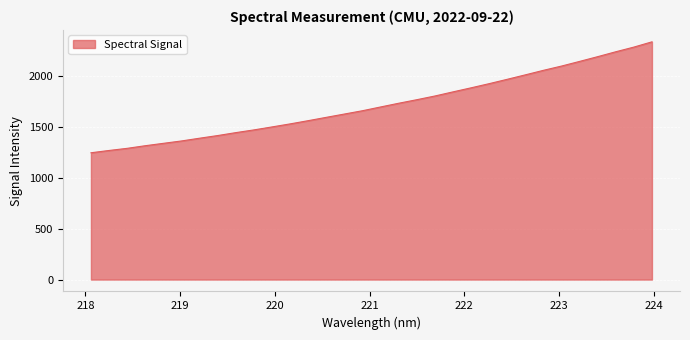

What is the smallest value displayed?

1246.9